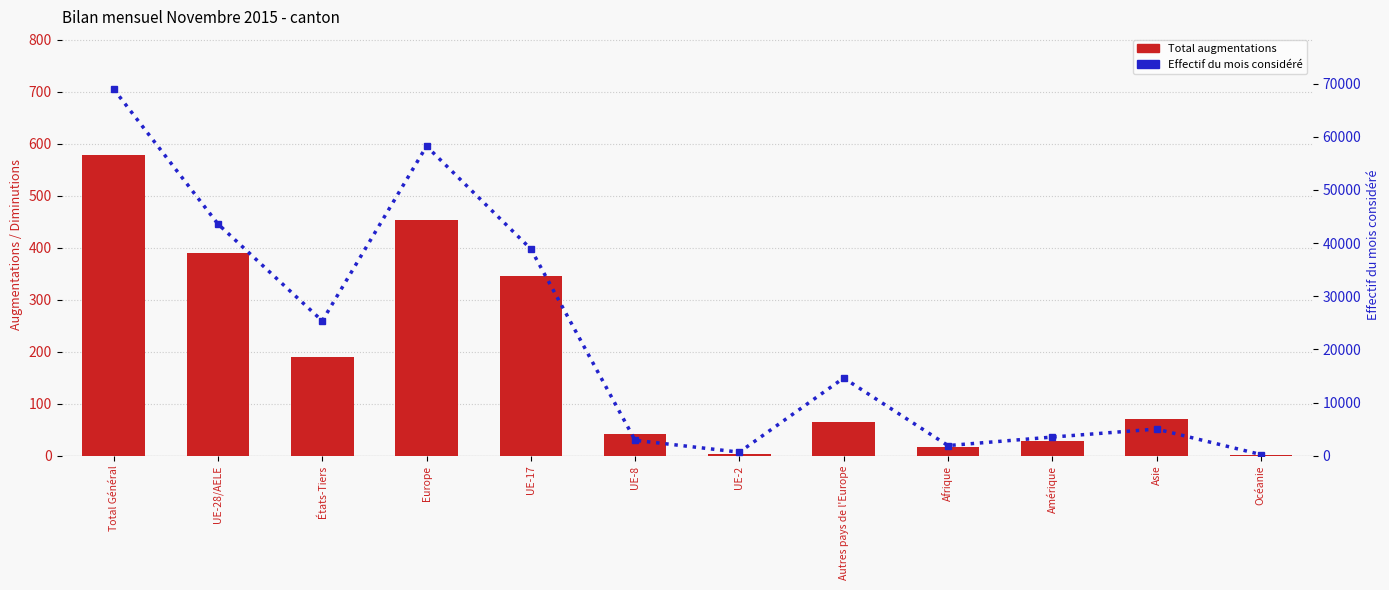

What is the difference between the second highest and minimum values in the Total augmentations series?

452